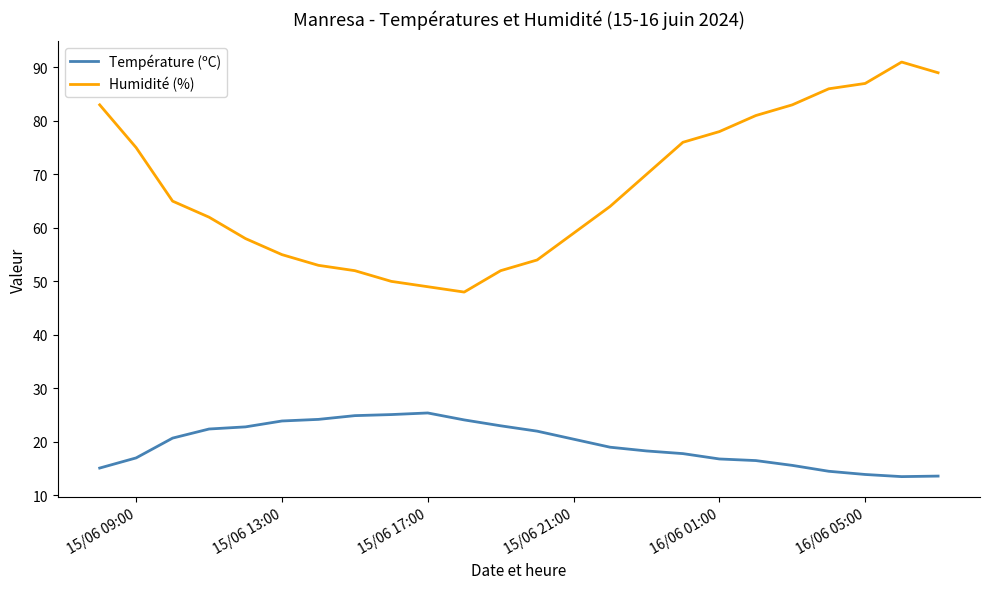

True or false: Humidité (%) and Température (ºC) intersect in this chart.

False